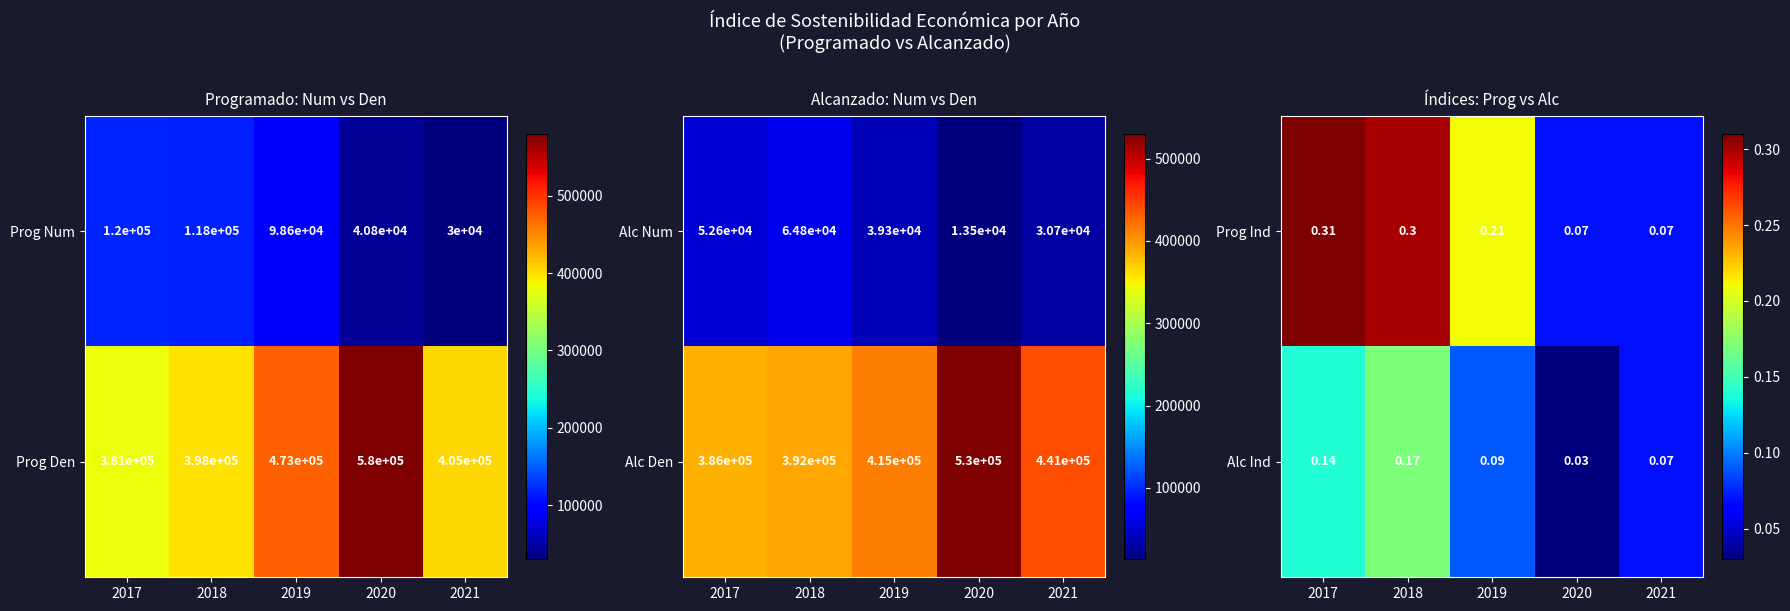

The value of Prog Num at 2018 is 118000. True or false?

True